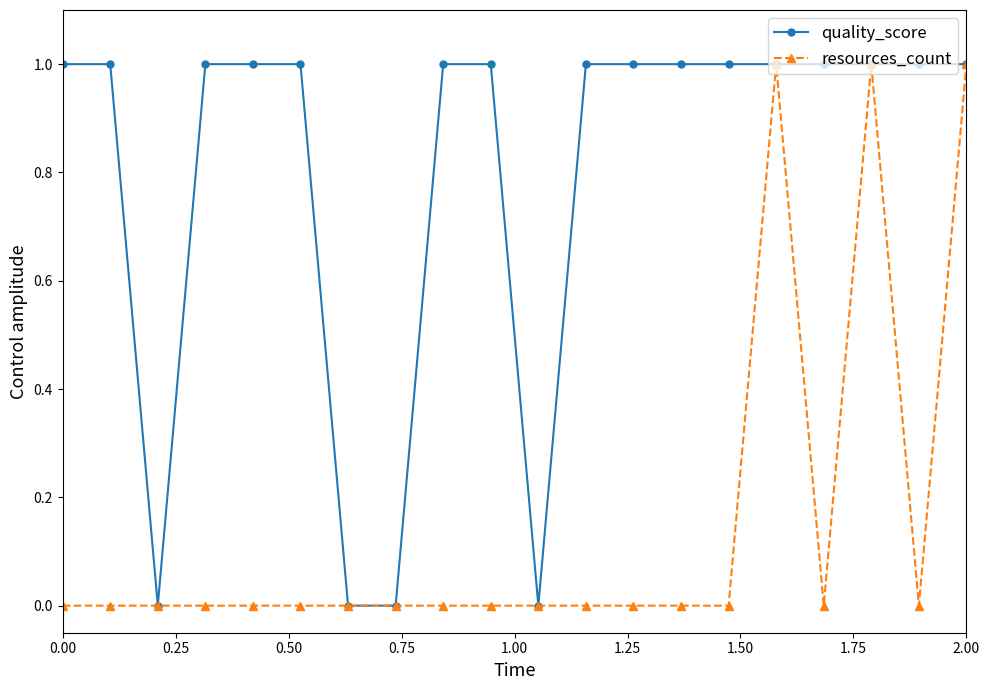

Does the chart have visible grid lines?

No